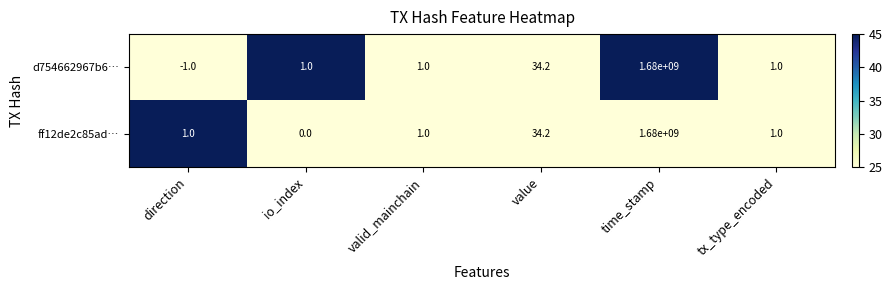

At which category does the chart reach its peak across all series?

time_stamp